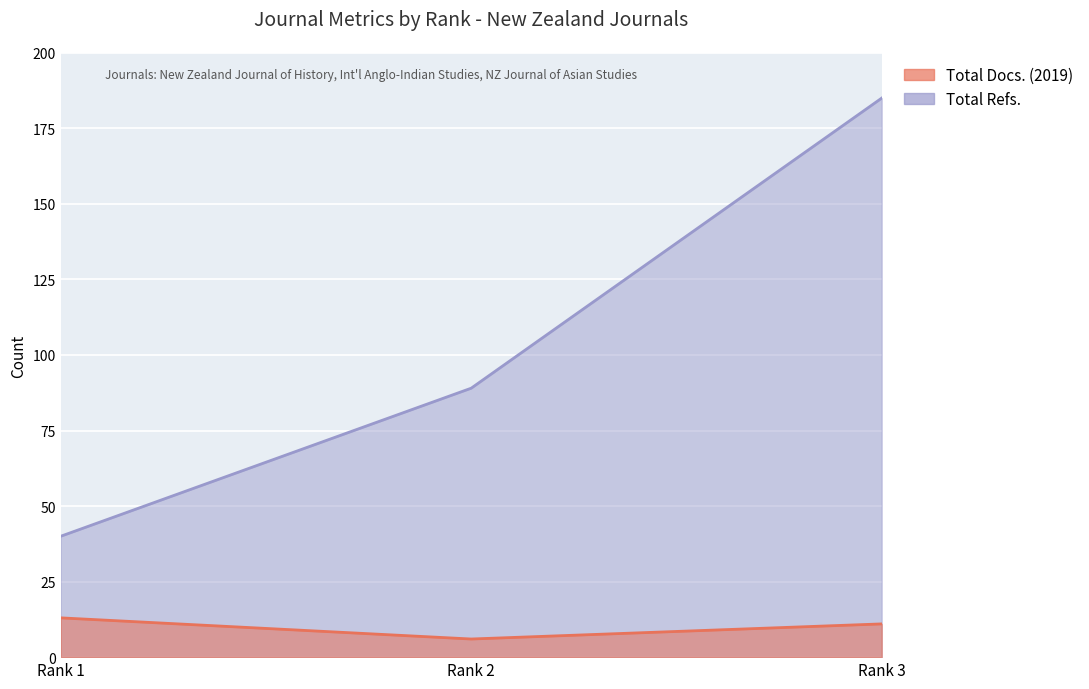

What value does the Total Refs. series have at Rank 2?

89